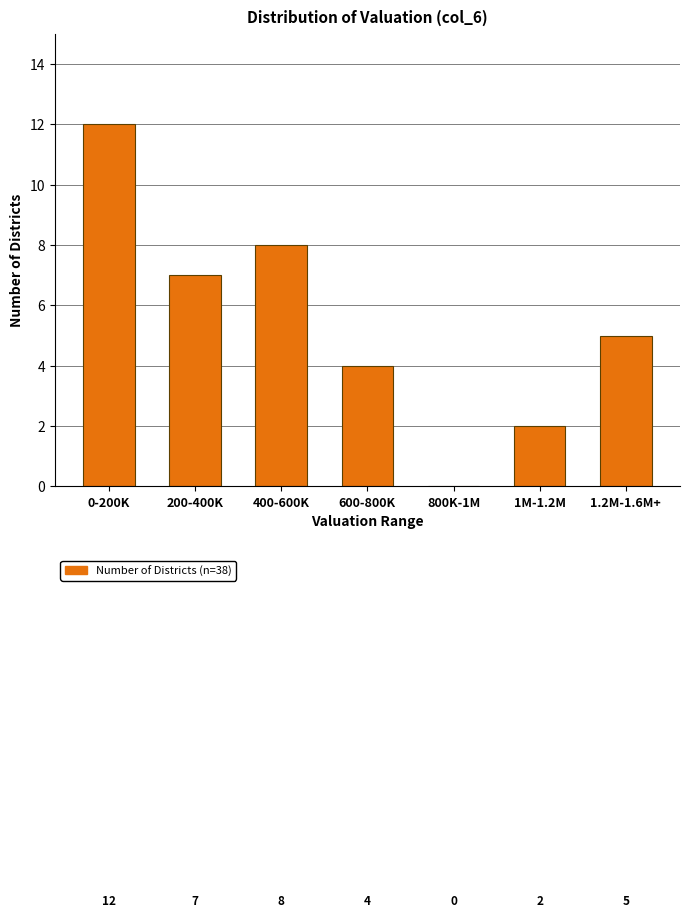

Reading left to right, transcribe all the data shown in this chart.

0-200K=12	200-400K=7	400-600K=8	600-800K=4	800K-1M=0	1M-1.2M=2	1.2M-1.6M+=5